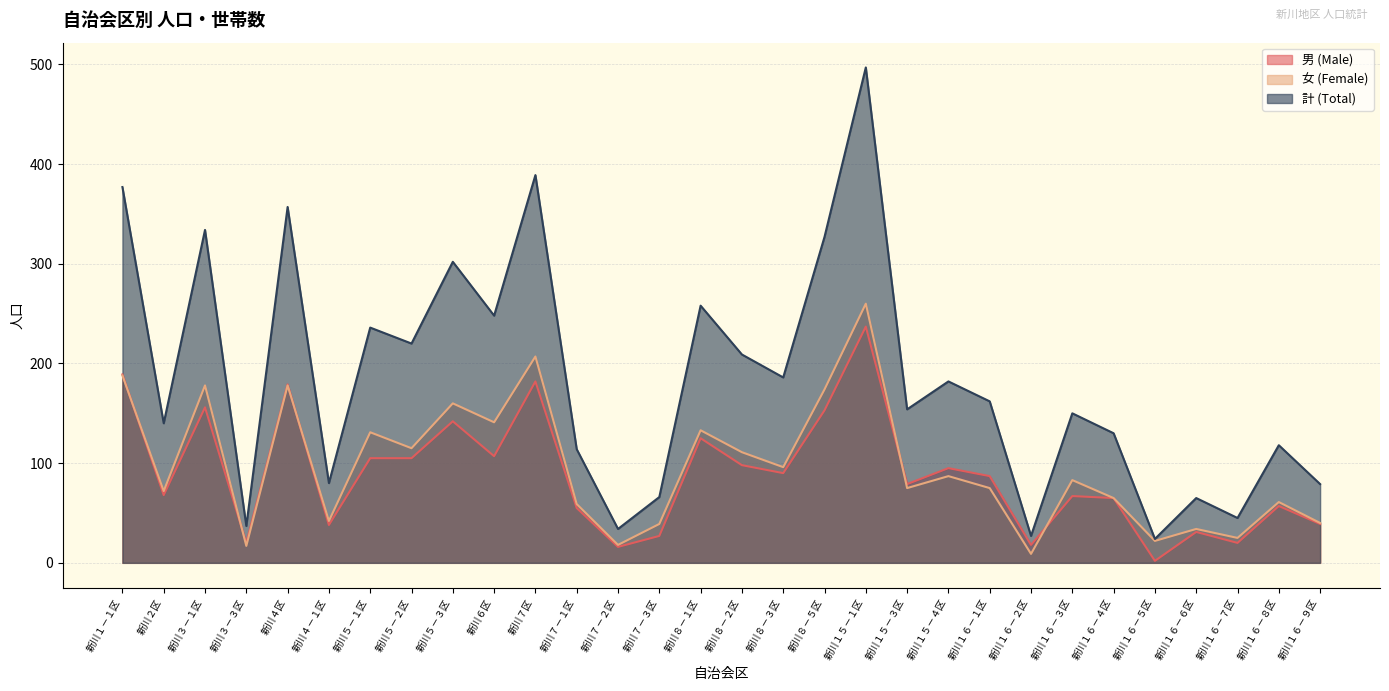

True or false: 男 (Male) and 計 (Total) intersect in this chart.

False